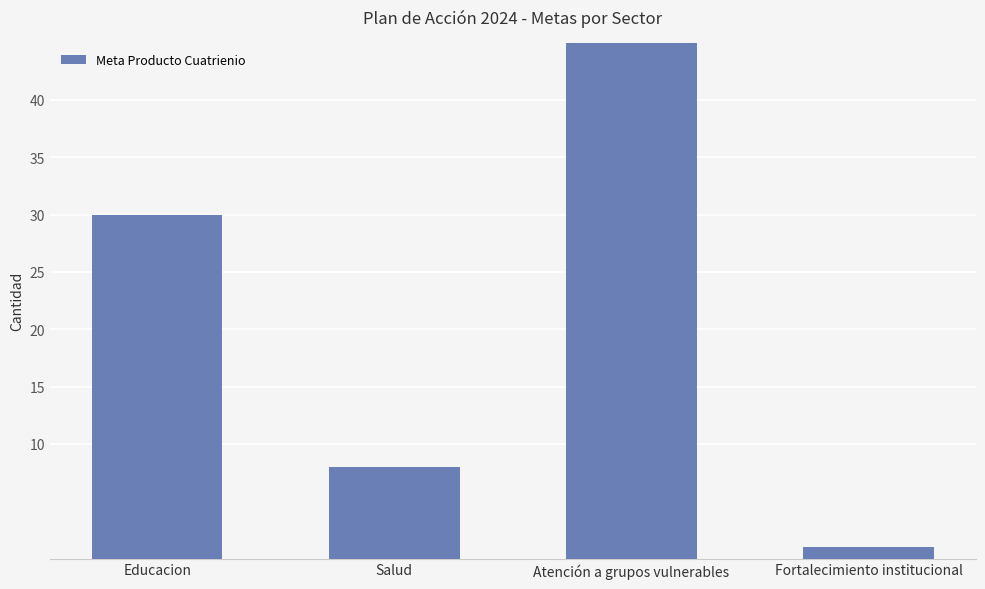

Which category has the lowest value across all series?

Fortalecimiento institucional